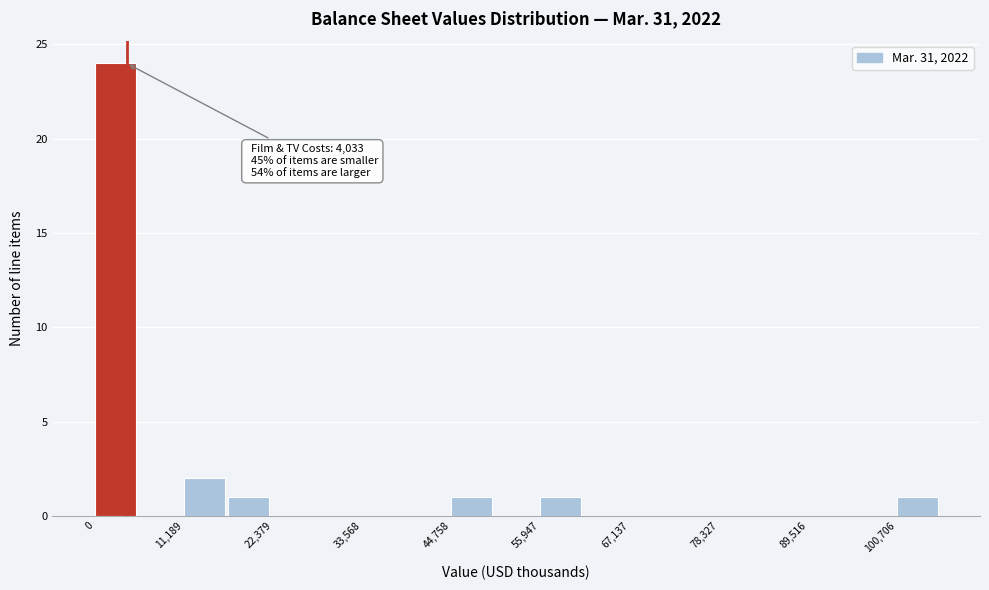

Read against the x-axis, roughly where is the centre of the tallest bar?

2000